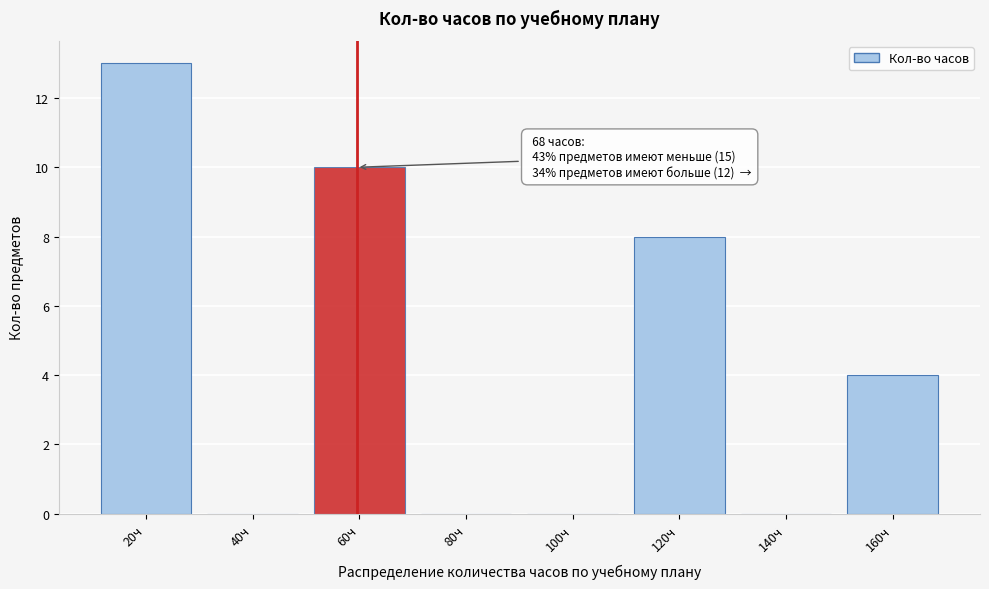

Reading right to left, what are all the values shown in this chart?

160ч=4	140ч=0	120ч=8	100ч=0	80ч=0	60ч=10	40ч=0	20ч=13